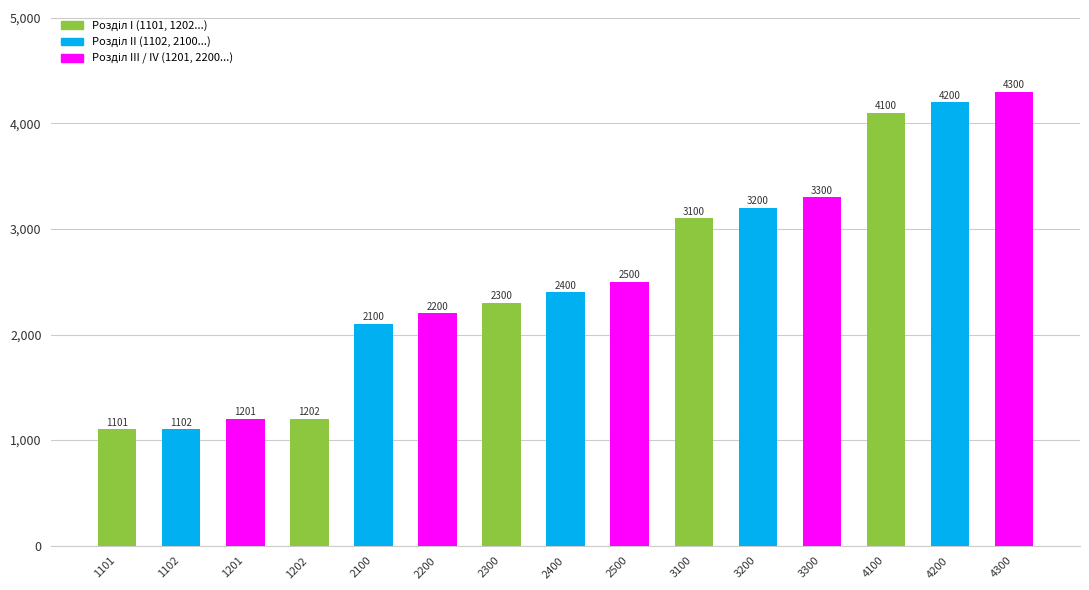

How many data points are less than 2400?

7